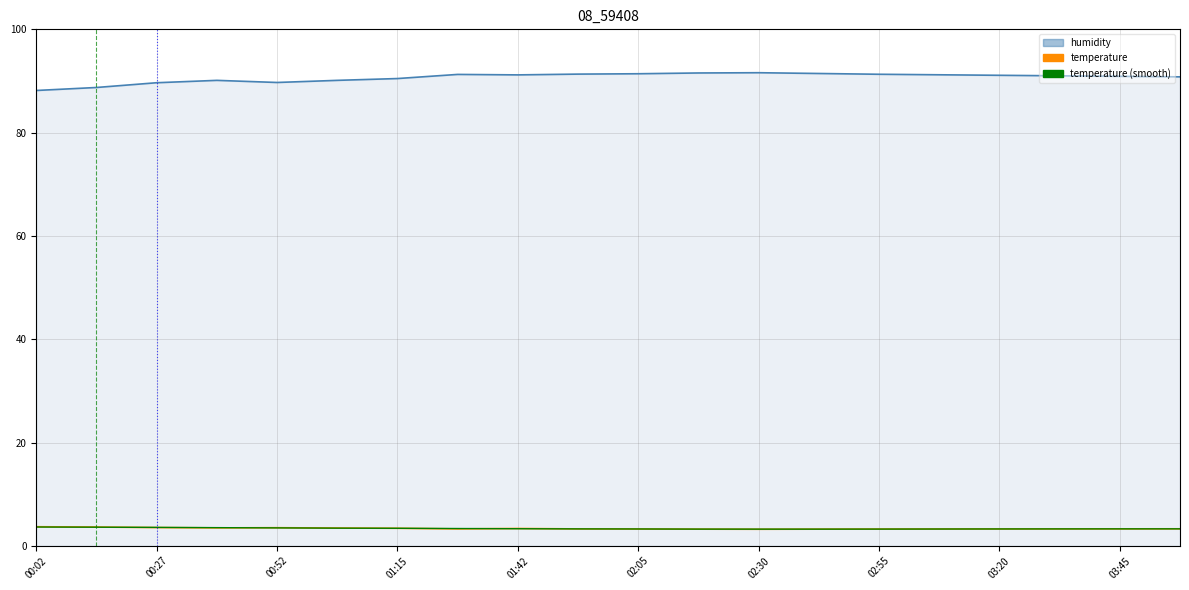

What is the difference between the second highest and minimum values in the humidity series?

3.4